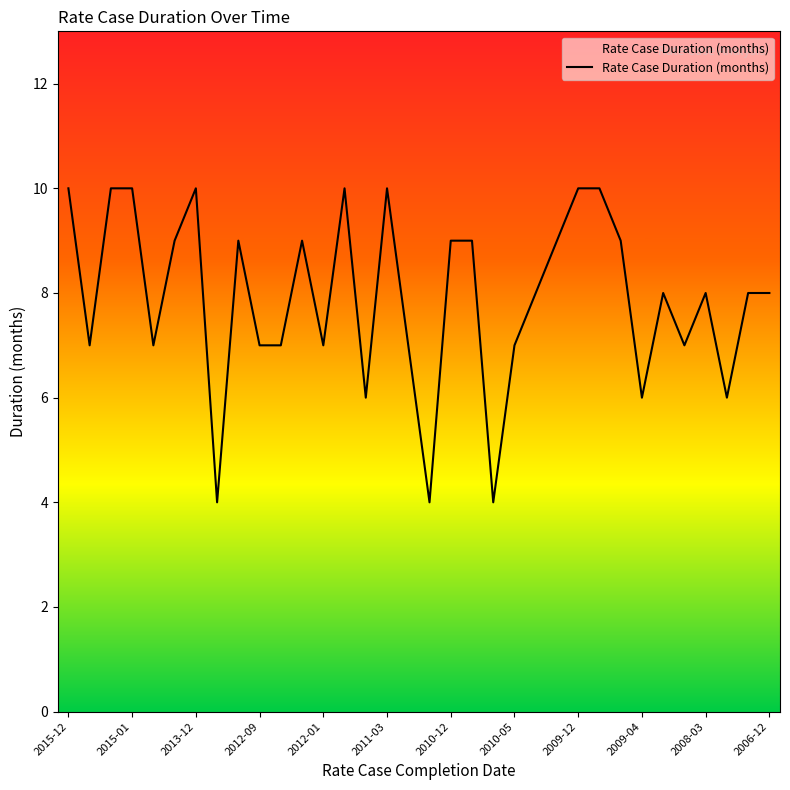

How many distinct data groups are displayed?

1